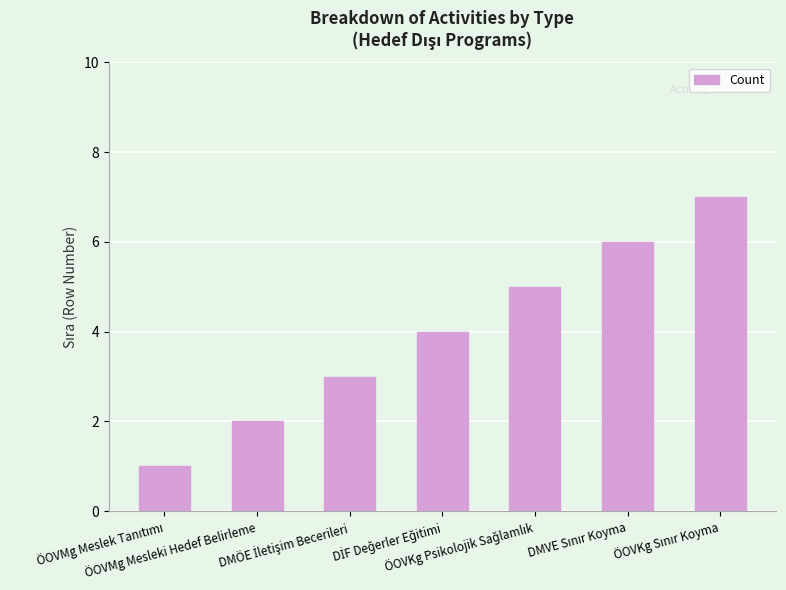

What is the maximum value shown in the chart?

7